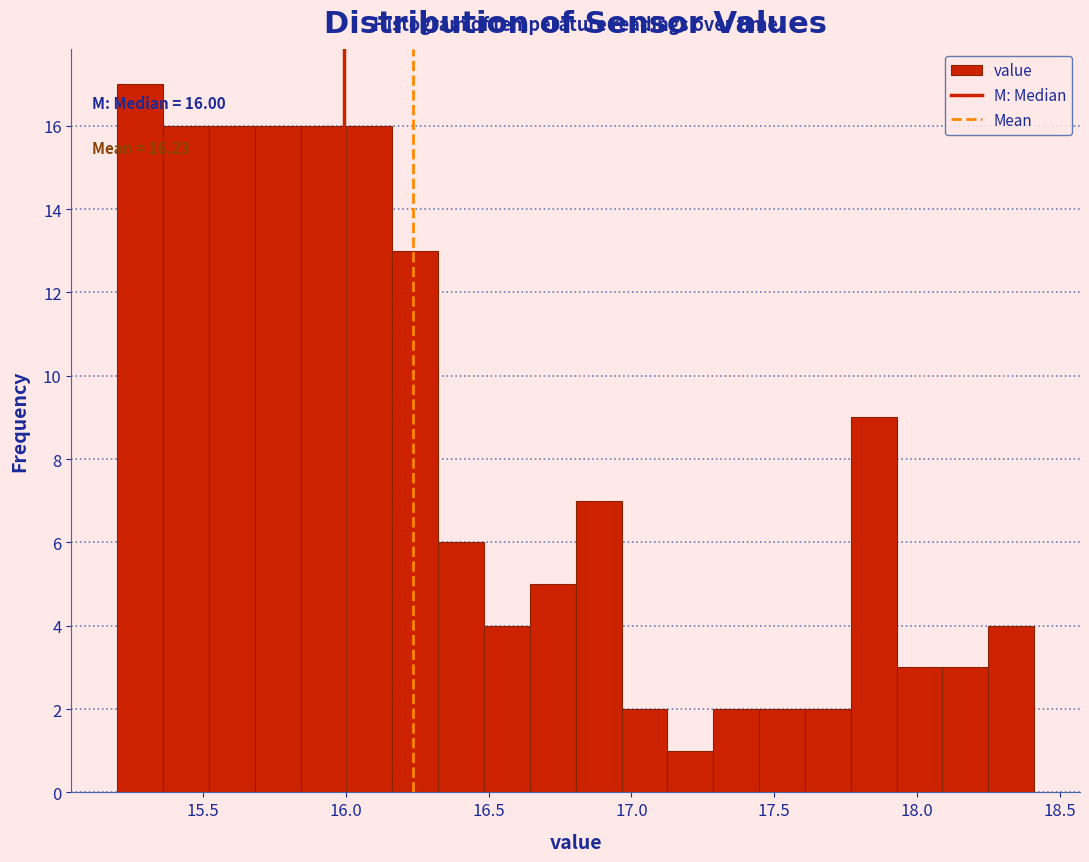

Around what value on the x-axis is the tallest bar? Give the approximate position of its centre, as read against the axis.

15.30